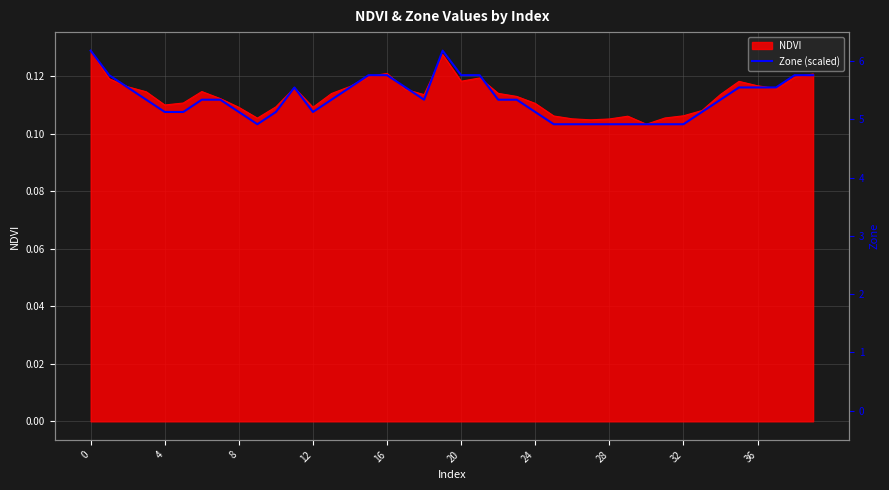

Is it true that the value at 12 is 0.2?

False